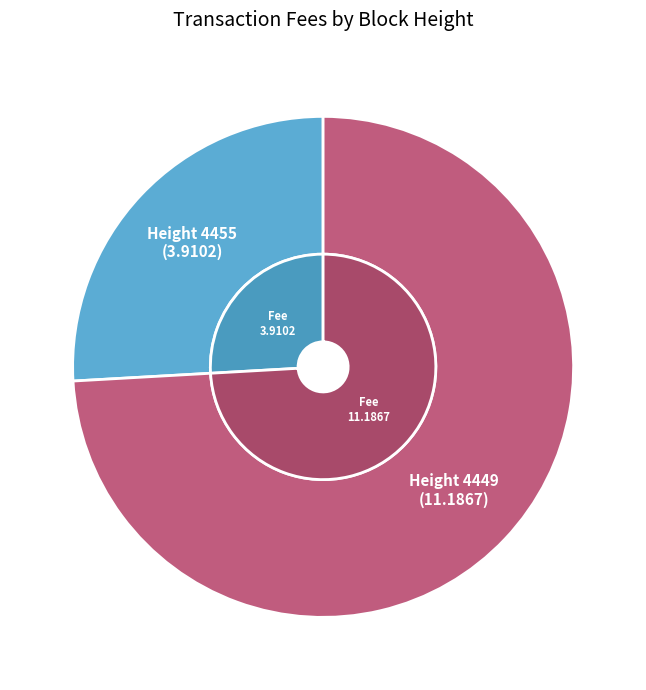

Which slice is the smallest?

4455